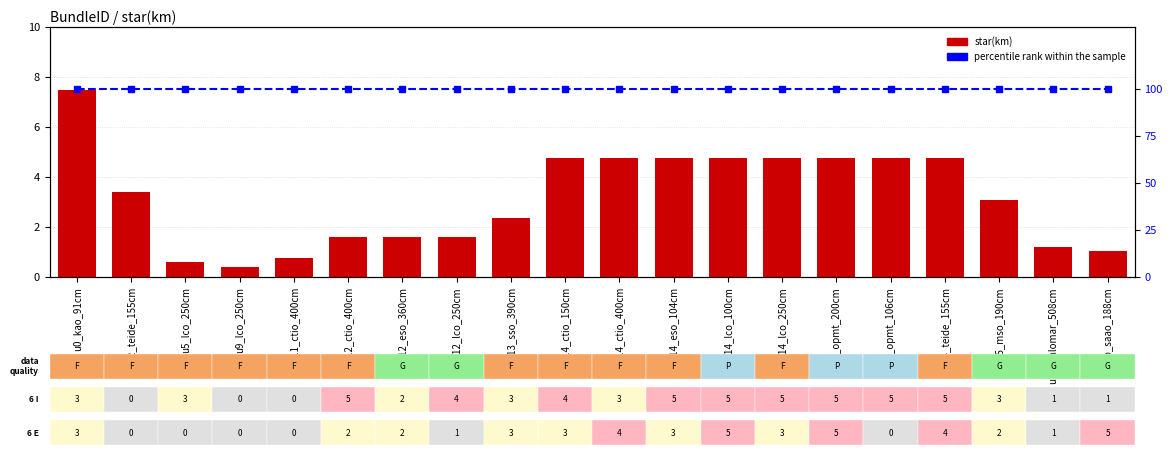

What is the average value of the percentile rank within the sample series?

100.0